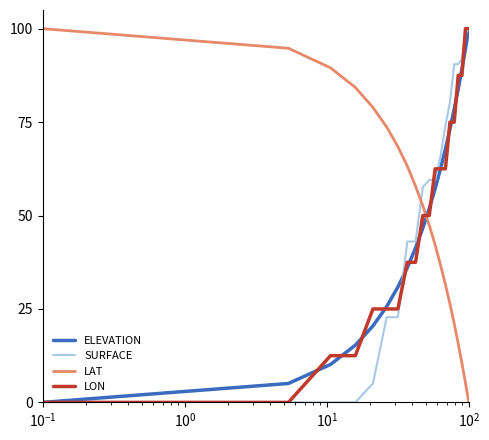

What is the difference between the second highest and second lowest values in the ELEVATION series?

89.5